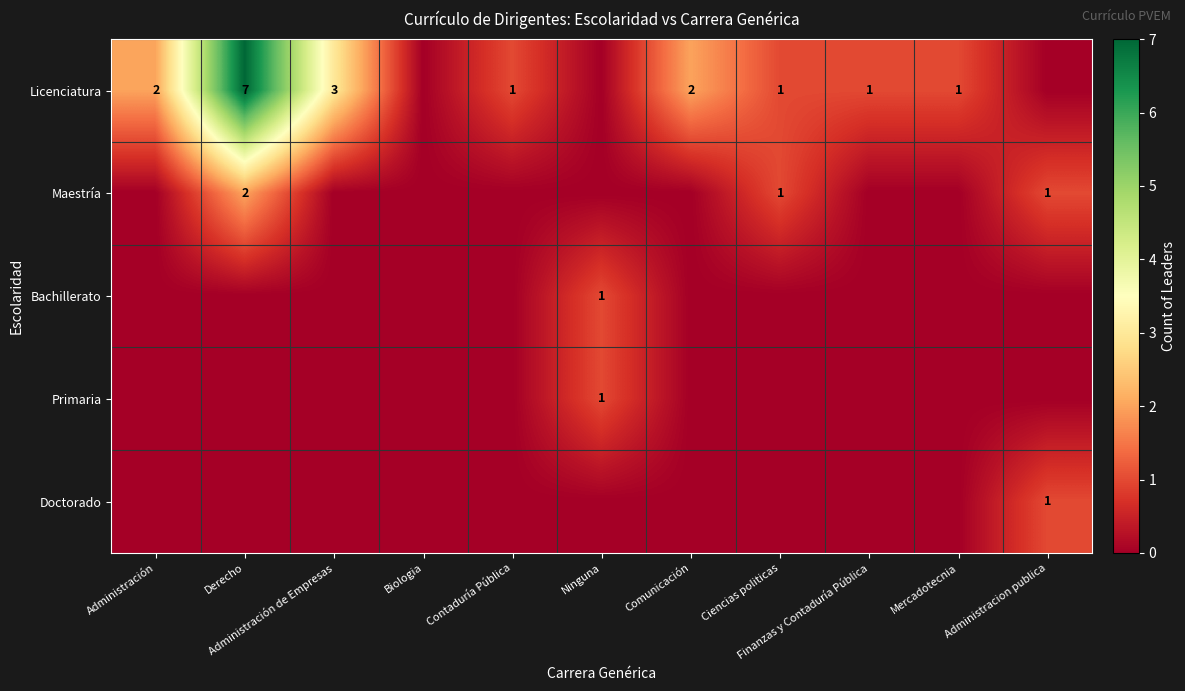

Rank the series by their maximum value, from highest to lowest.

Licenciatura, Maestría, Bachillerato, Primaria, Doctorado